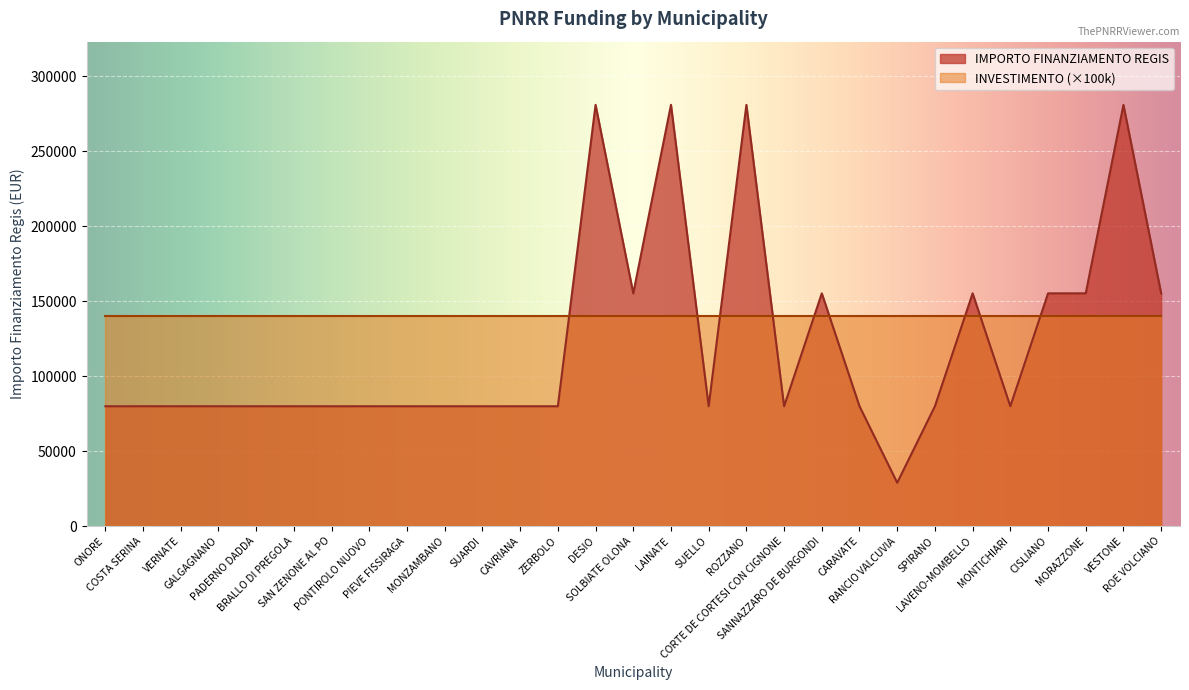

How many lines are shown in the chart?

2